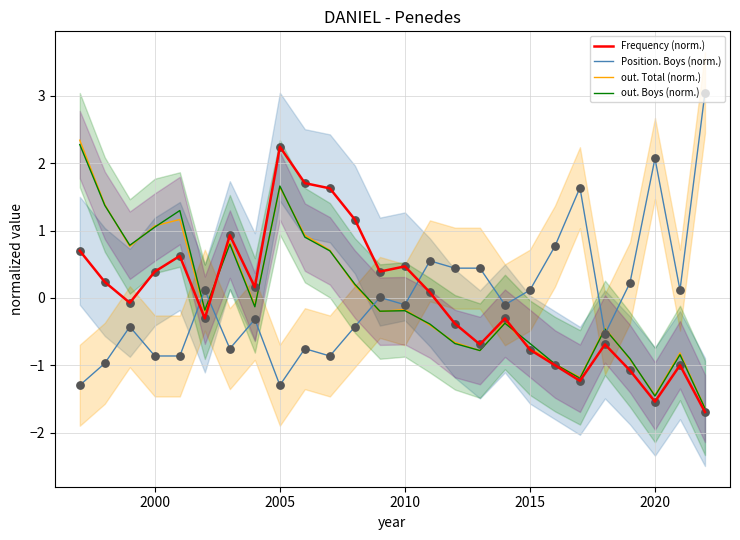

At how many categories does at least one series exceed -1?

26